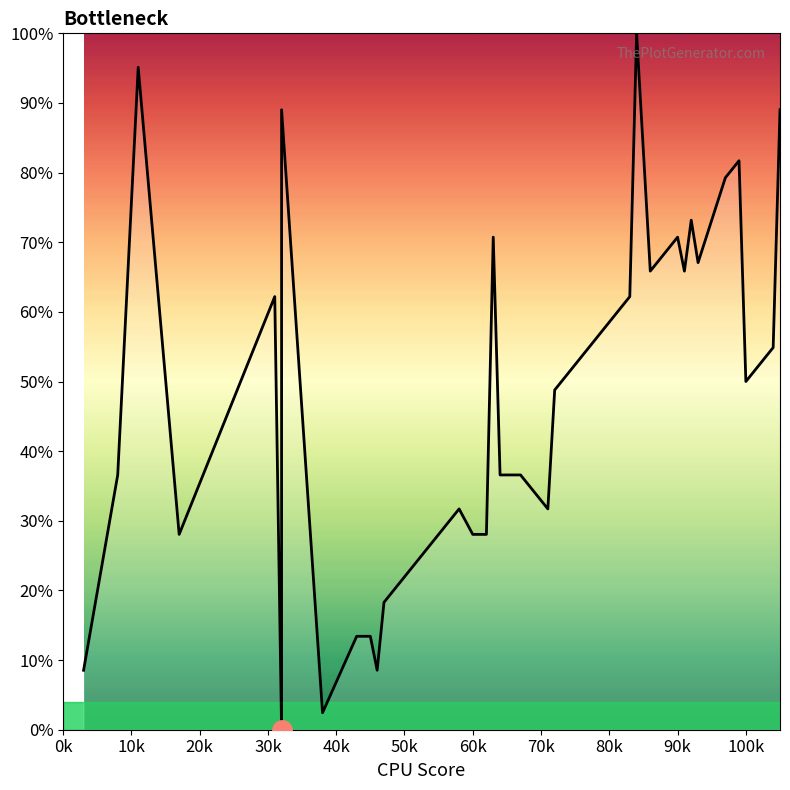

How many interior local valleys (lower than both neighbors) does the data have?

9